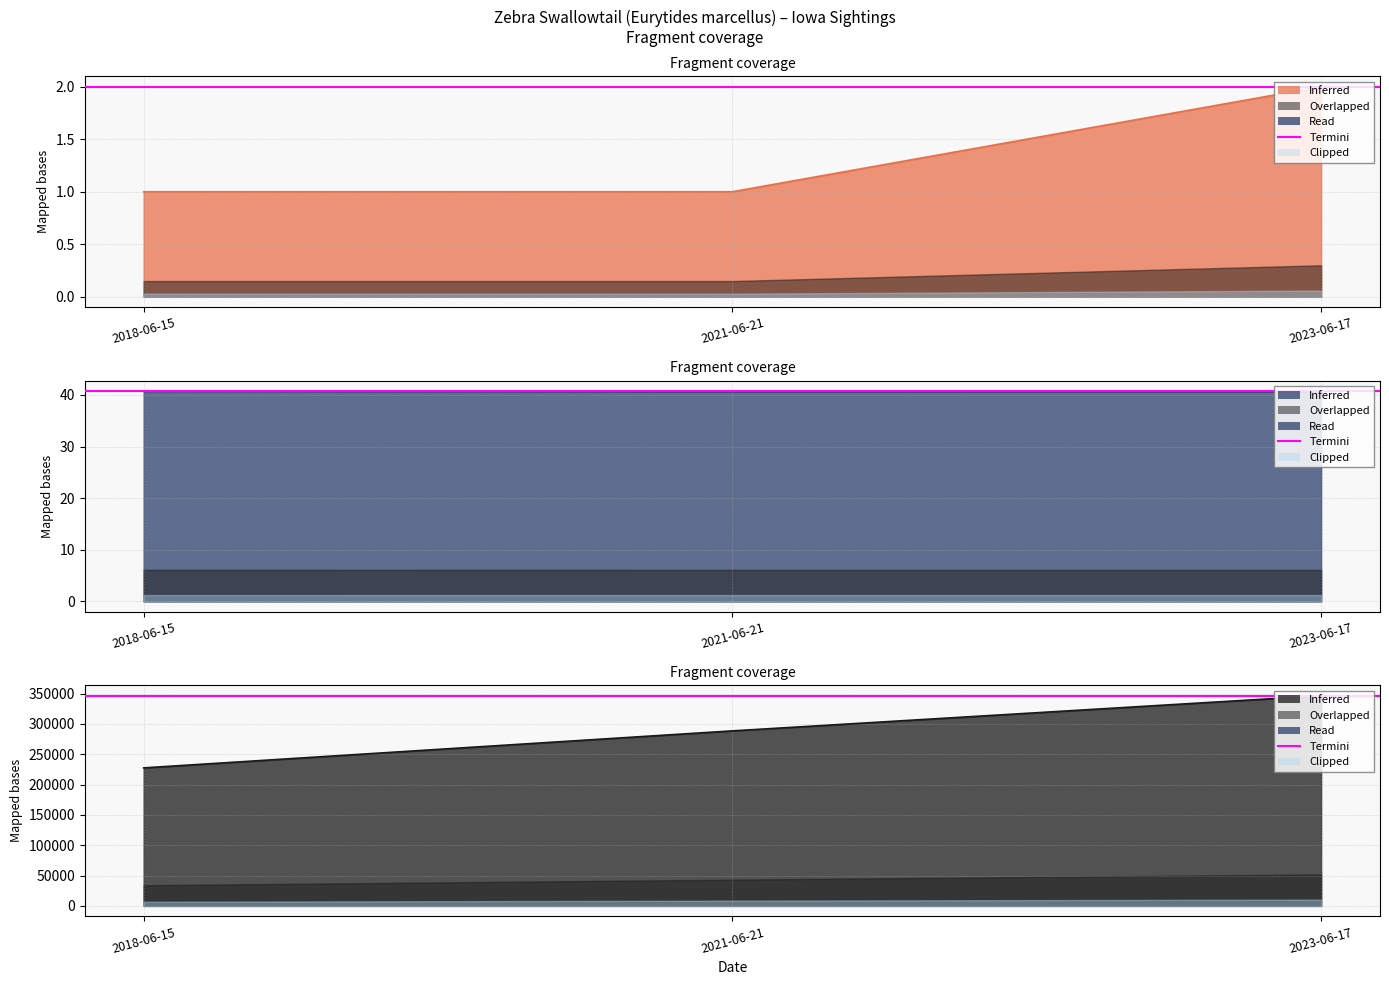

What is the label of the 3rd point from the left?

2023-06-17